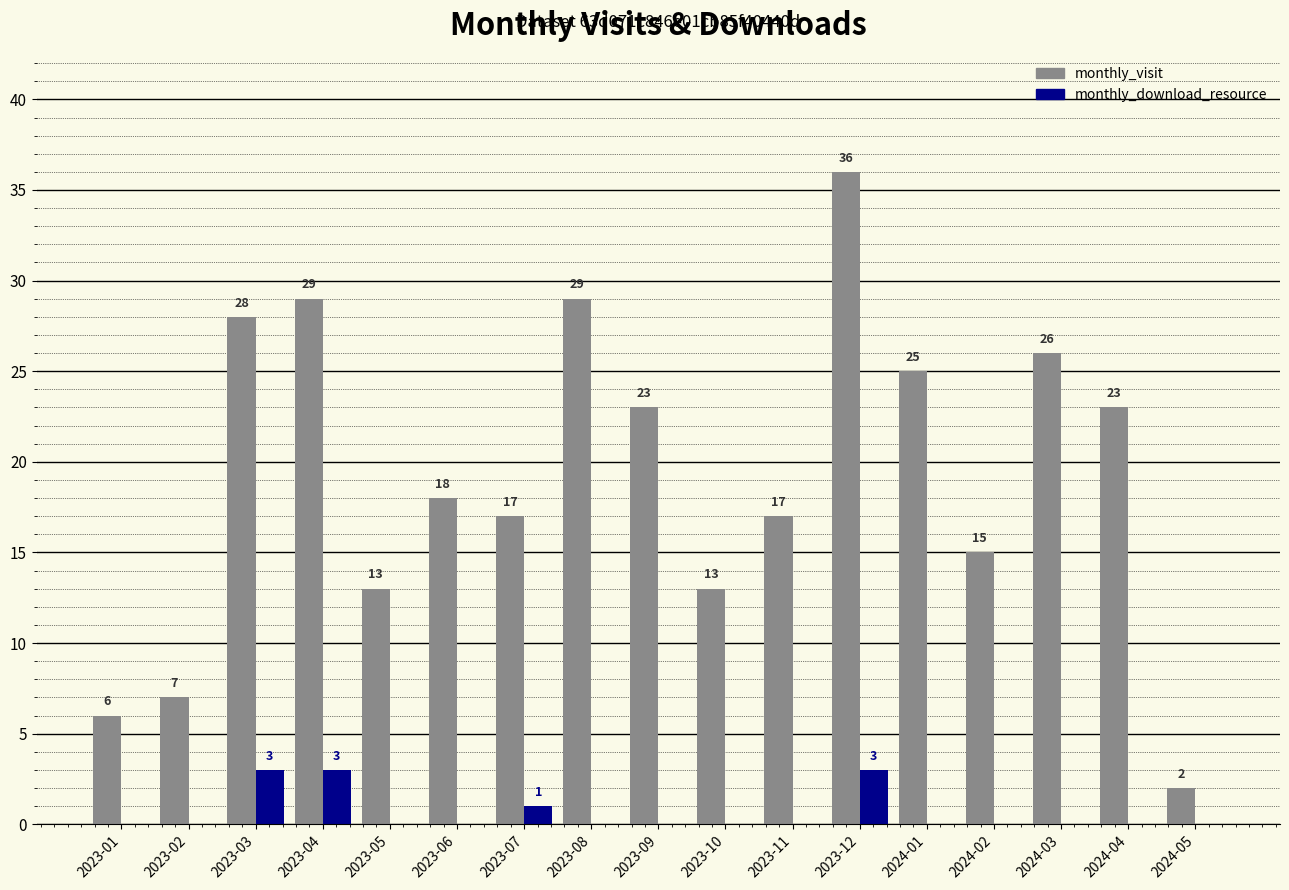

Reading left to right, transcribe all the data shown in this chart.

monthly_visit: 2023-01=6	2023-02=7	2023-03=28	2023-04=29	2023-05=13	2023-06=18	2023-07=17	2023-08=29	2023-09=23	2023-10=13	2023-11=17	2023-12=36	2024-01=25	2024-02=15	2024-03=26	2024-04=23	2024-05=2
monthly_download_resource: 2023-01=0	2023-02=0	2023-03=3	2023-04=3	2023-05=0	2023-06=0	2023-07=1	2023-08=0	2023-09=0	2023-10=0	2023-11=0	2023-12=3	2024-01=0	2024-02=0	2024-03=0	2024-04=0	2024-05=0